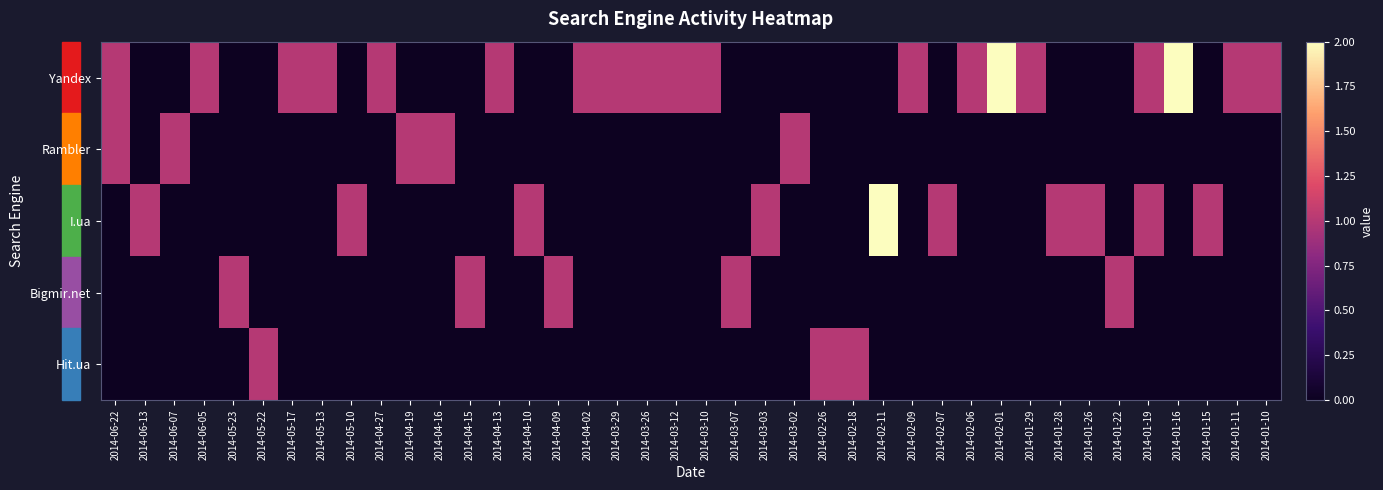

List the series in order of their peak value, highest first.

Yandex, I.ua, Rambler, Bigmir.net, Hit.ua